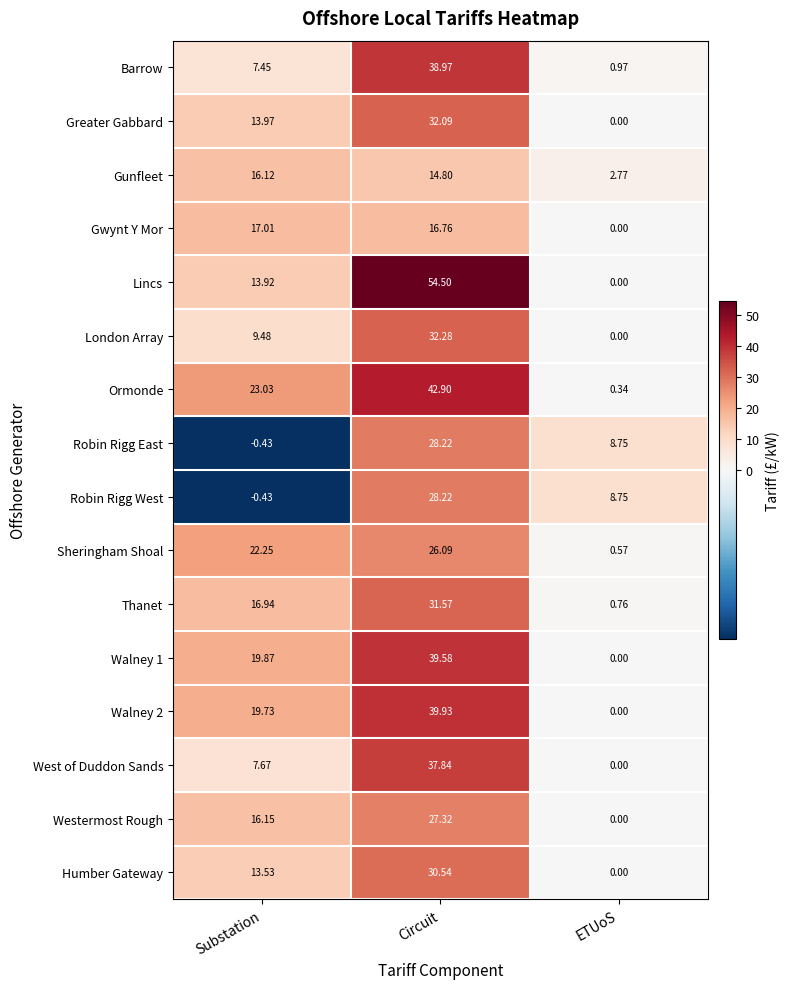

Count the number of categories in the chart.

3